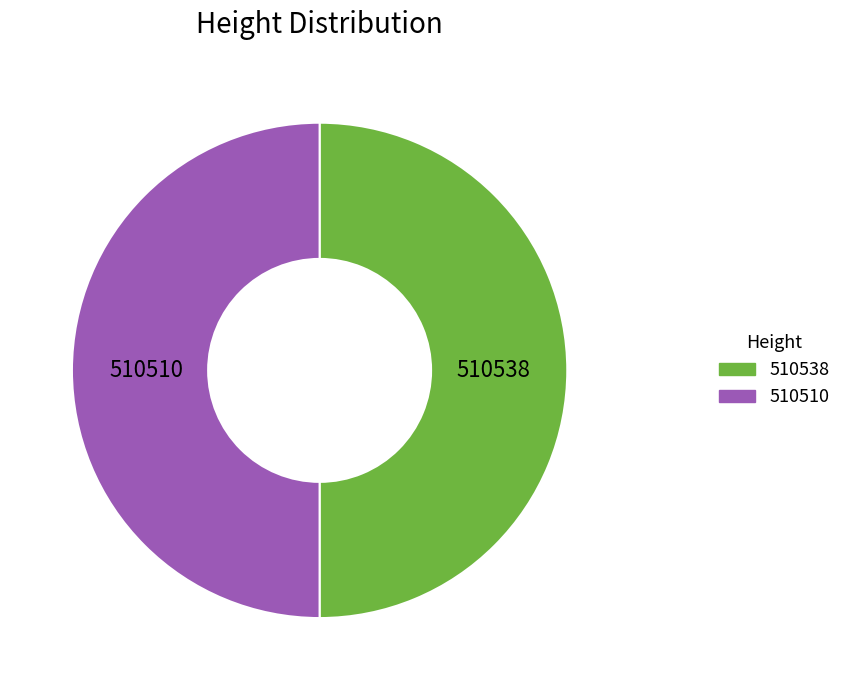

True or false: 510538 accounts for 50% of the total.

True